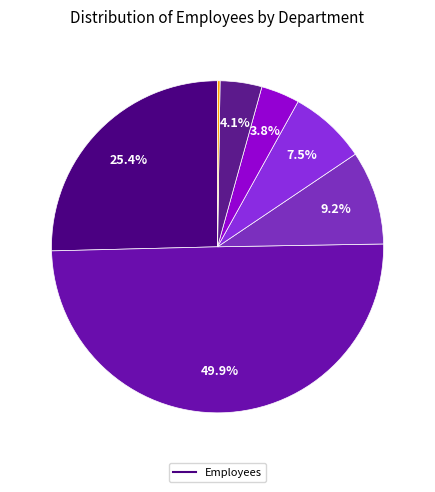

Count the number of slices in the pie.

7